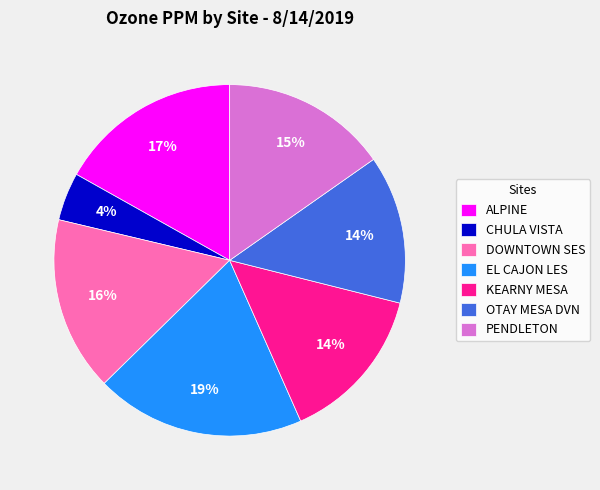

To the nearest percent, what is the difference between the largest and smallest slice percentages?

15%